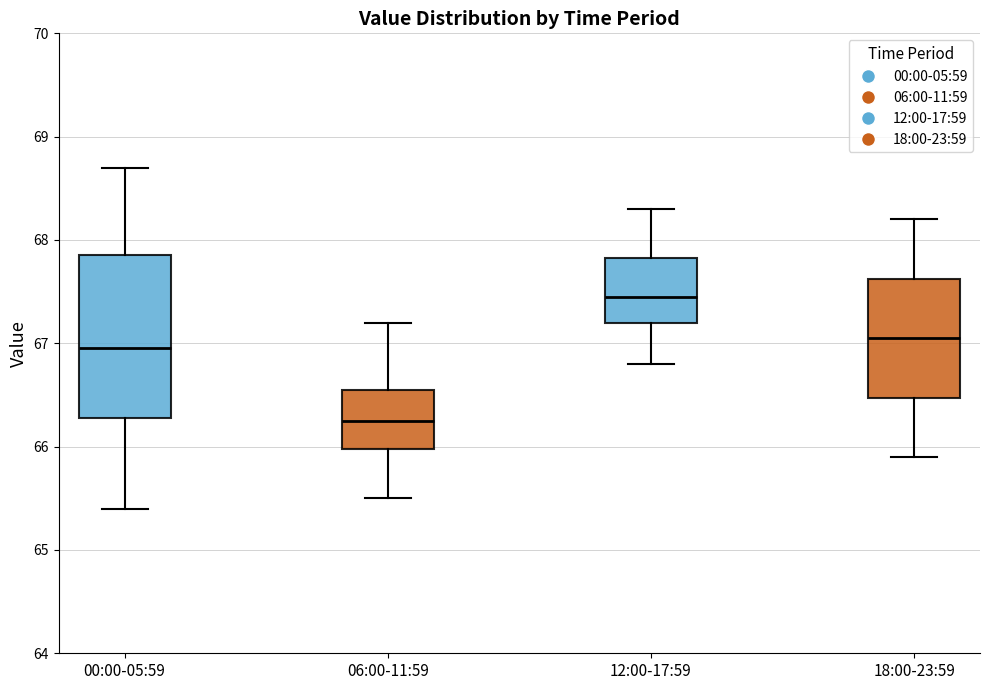

Which box is the tallest, from its lower edge to its upper edge?

00:00-05:59